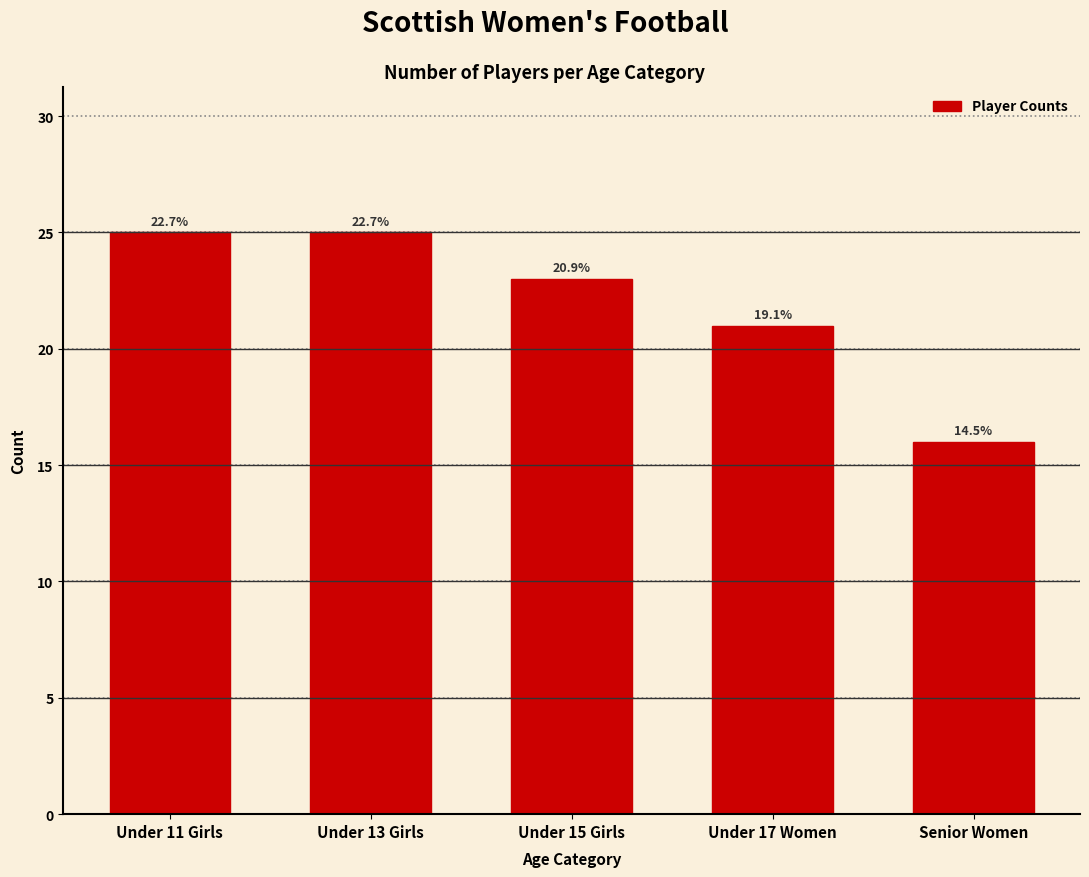

Does the chart contain any negative values?

No